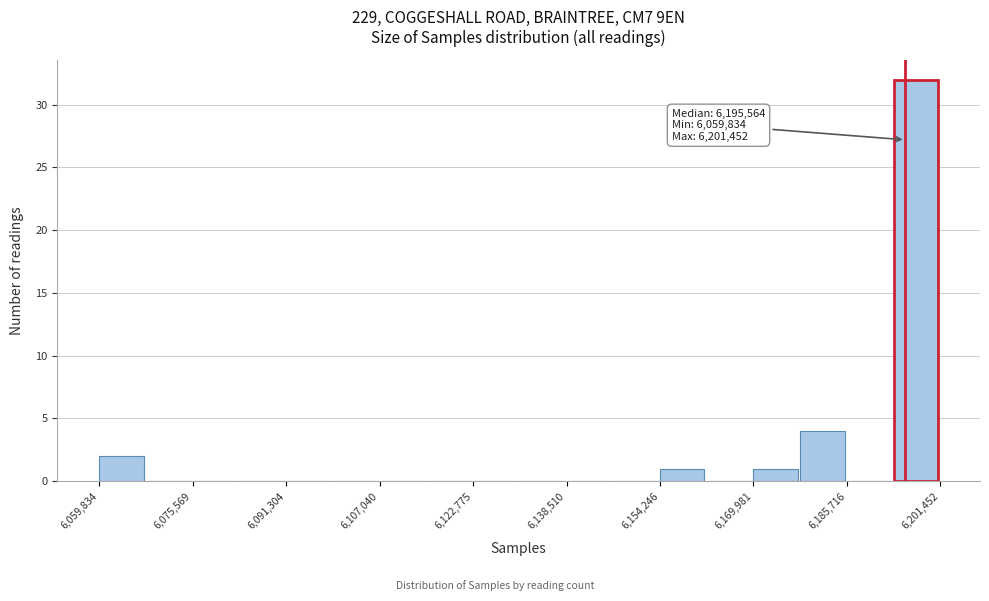

Read against the x-axis, roughly where is the centre of the tallest bar?

6198000